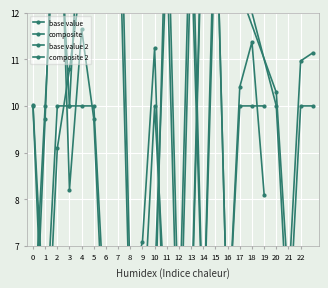

What is the sum of all composite 2 values?

171.0